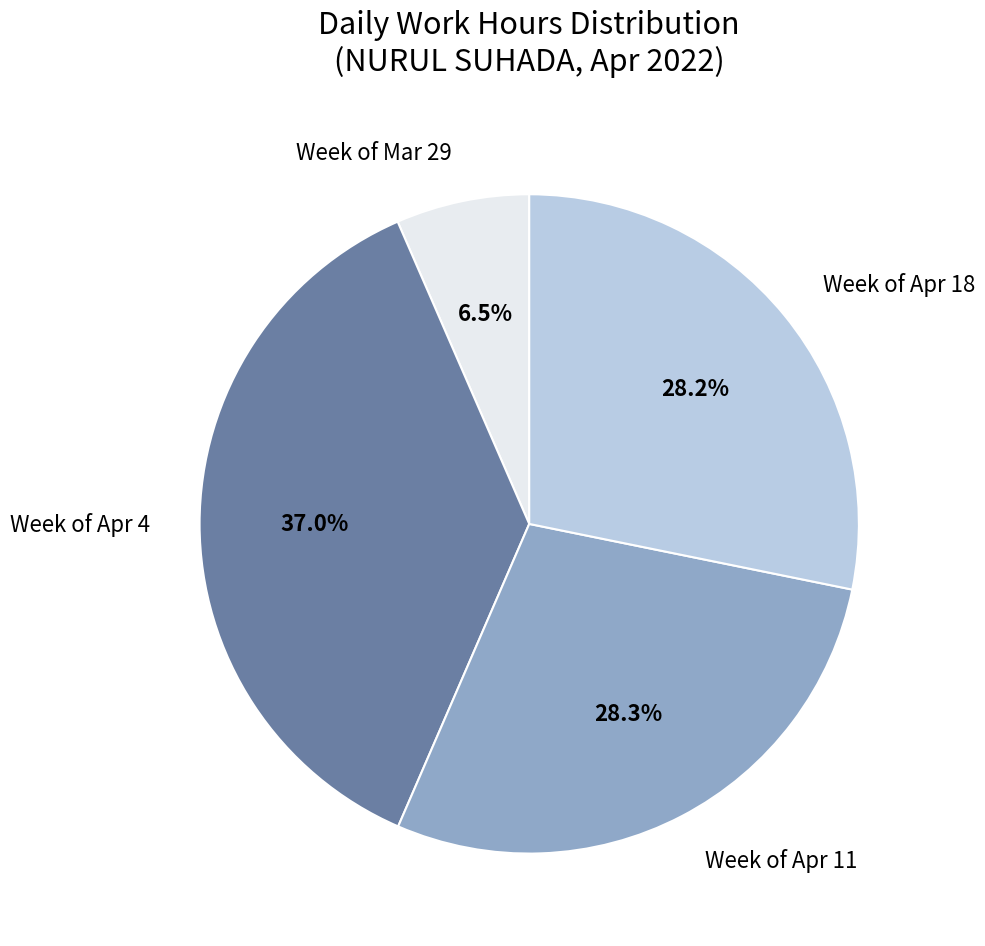

To the nearest percent, what is the difference between the largest and smallest slice percentages?

30%